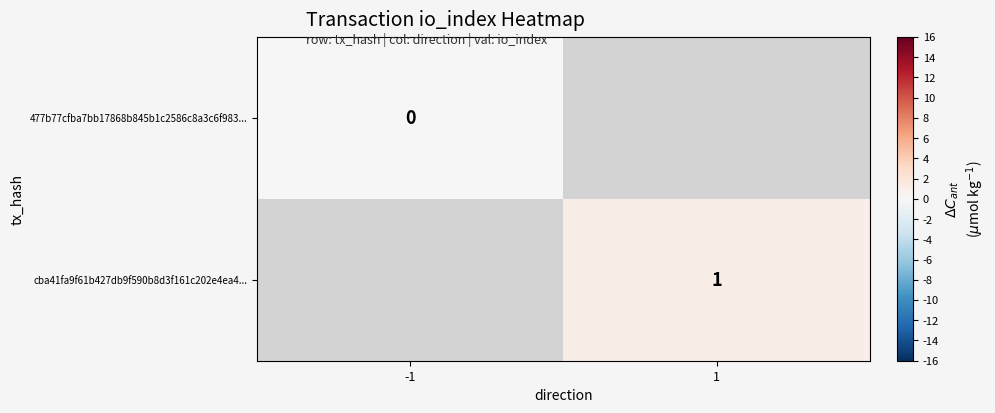

Is the value of cba41fa9f61b427db9f590b8d3f161c202e4ea4... at 1 greater than the value of 477b77cfba7bb17868b845b1c2586c8a3c6f983... at -1?

Yes